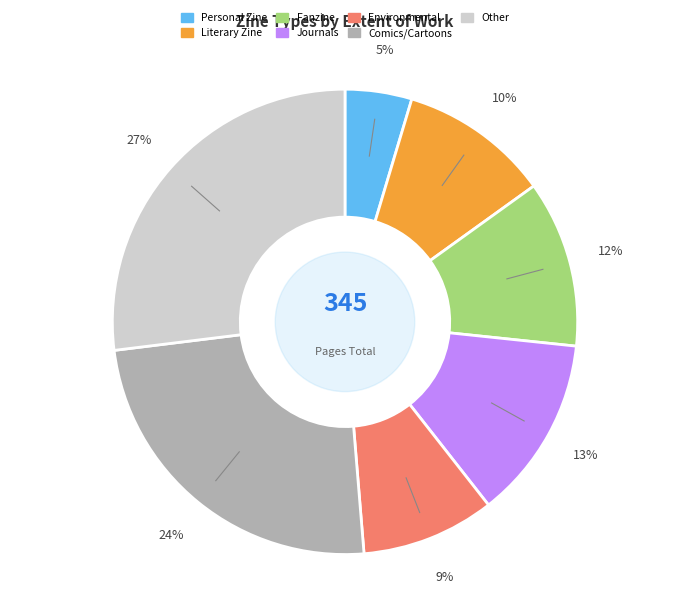

What is the largest slice in the pie chart?

Other